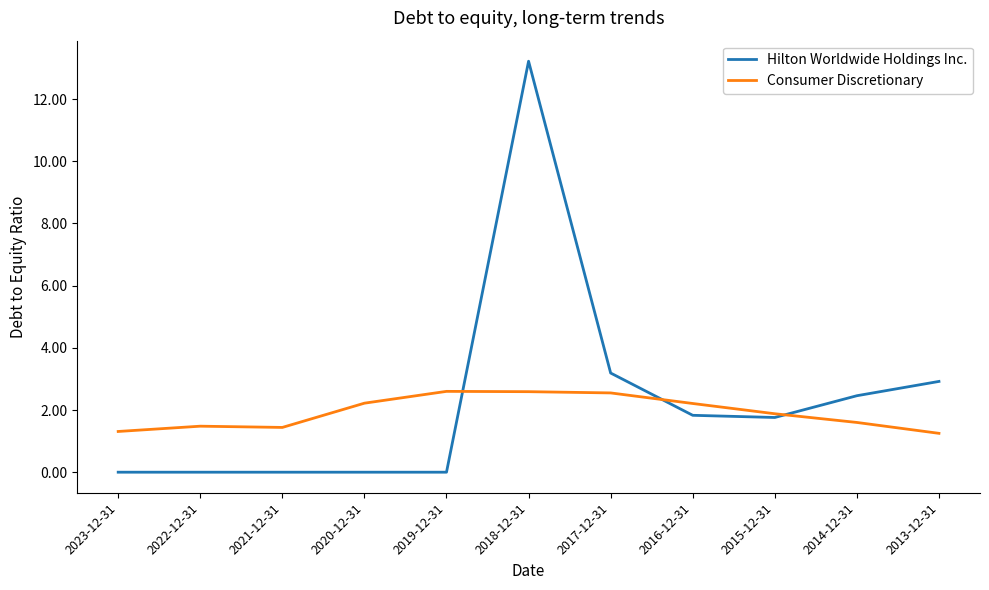

What is the spread (max minus min) of values at 2017-12-31?

0.6